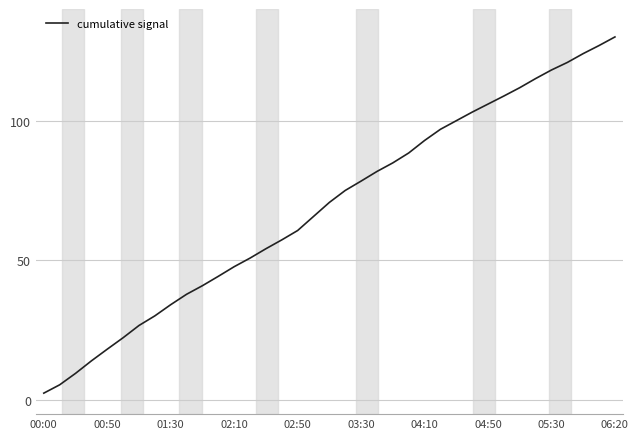

What is the greatest value displayed?

130.0